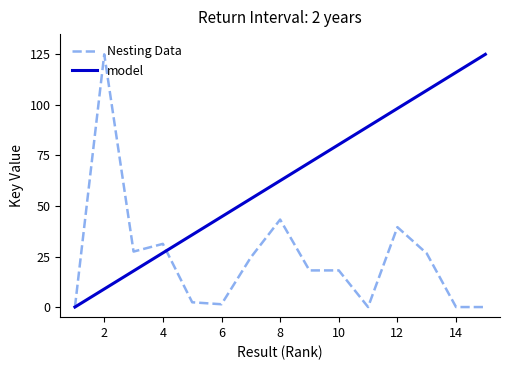

Is this an area chart (filled region under the line)?

No